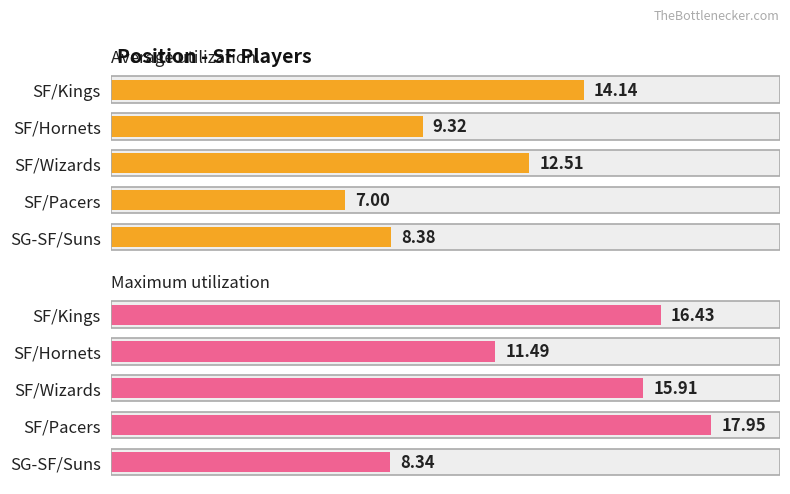

How many data points in Average utilization are above 9?

3